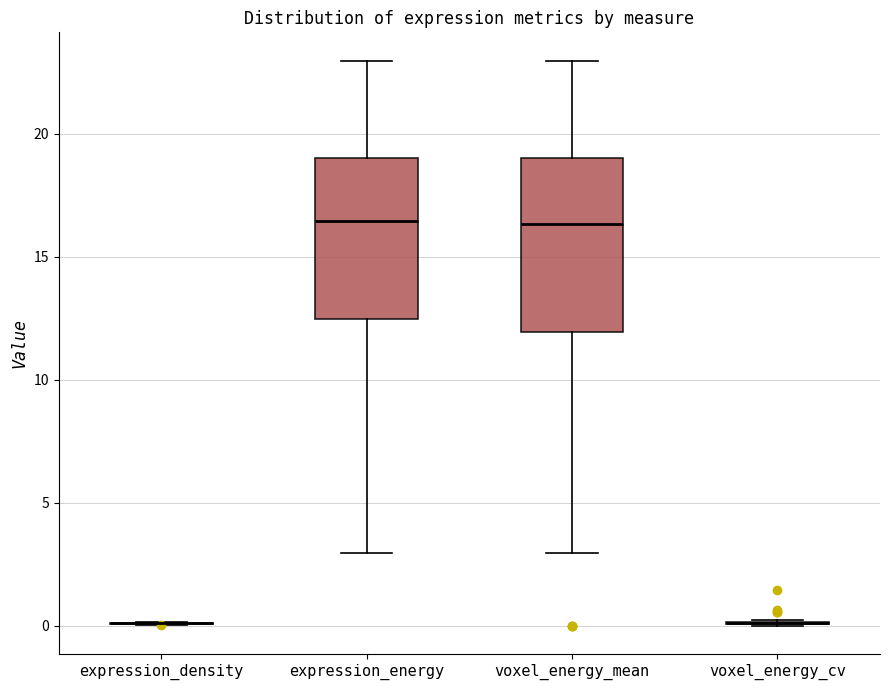

Reading left to right, transcribe this box plot: for each box, give where its median line is, the range the box spans, and where its two whiskers end, as read against the y-axis. The values are not printed on the chart, so give them approximately, as read against the axis.

expression_density: box collapsed to a line at 0.0, whiskers 0.0 to 0.0
expression_energy: median 16.5, box 12.5 to 19.0, whiskers 3.0 to 23.0
voxel_energy_mean: median 16.5, box 12.0 to 19.0, whiskers 3.0 to 23.0
voxel_energy_cv: box collapsed to a line at 0.0, whiskers 0.0 to 0.5